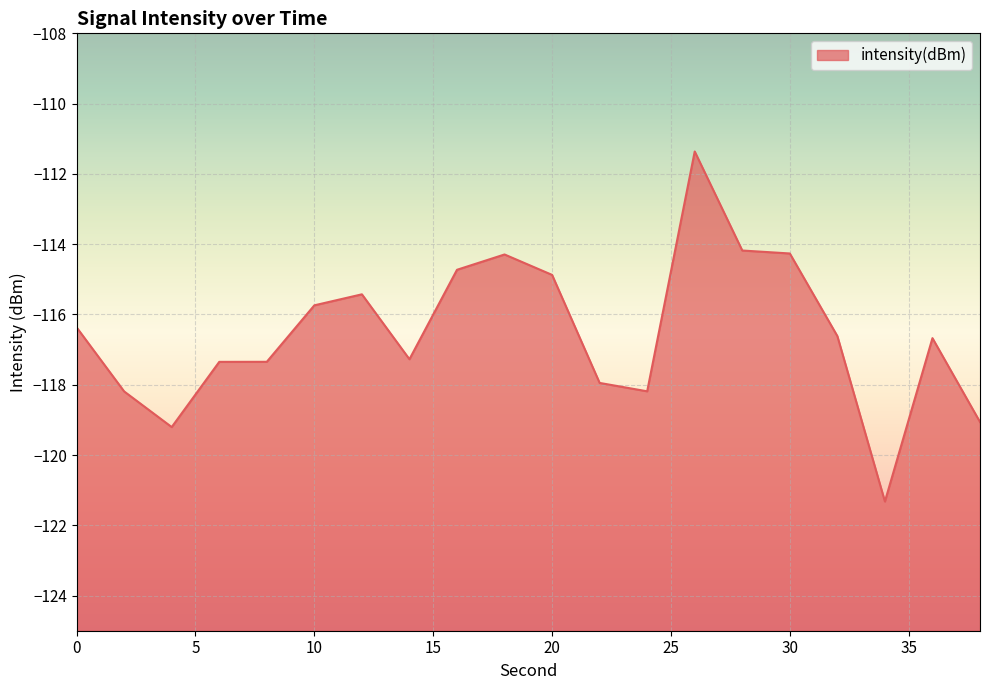

Rank the categories by value from highest to lowest.

26, 28, 30, 18, 16, 20, 12, 10, 0, 32, 36, 14, 8, 6, 22, 24, 2, 38, 4, 34